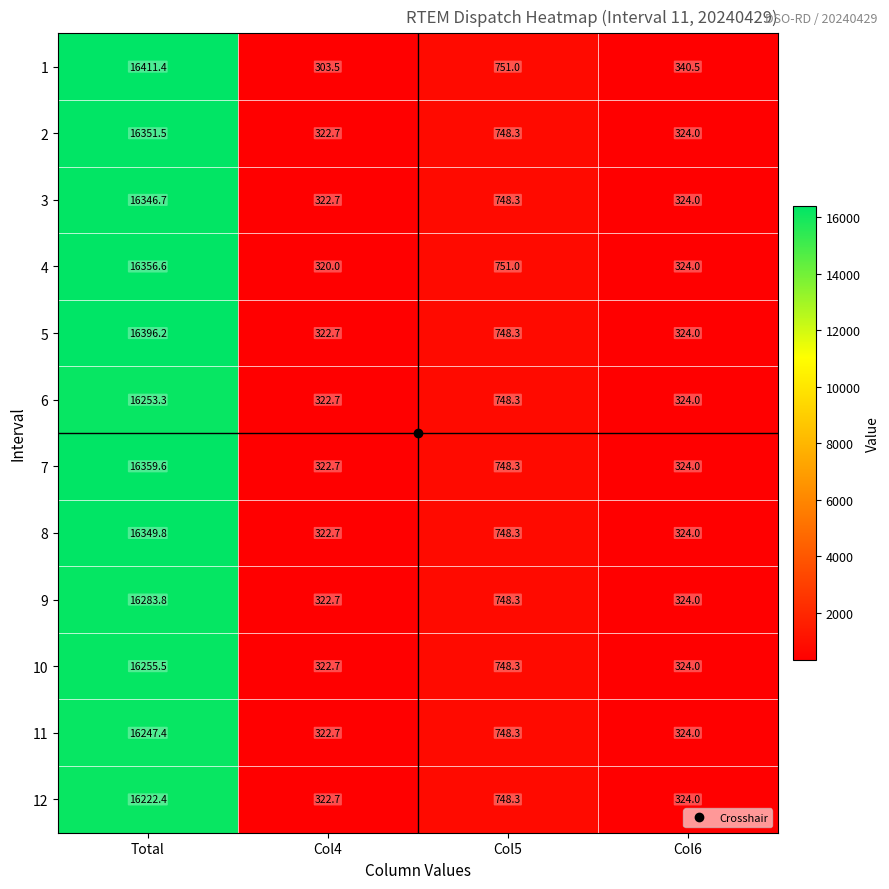

Count the number of categories in the chart.

4